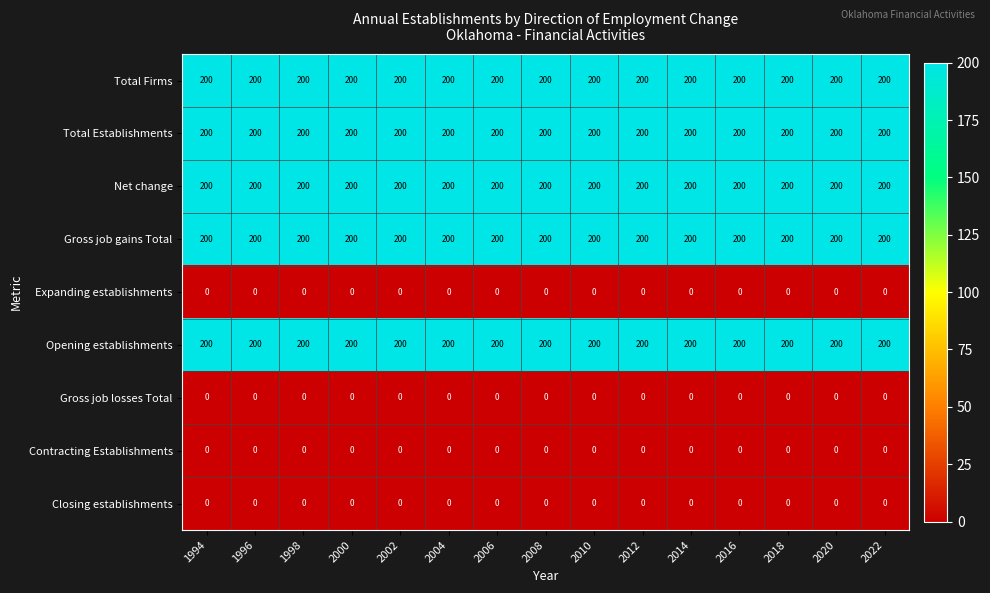

What is the sum of the Total Firms values at 2022 and 1994?

400